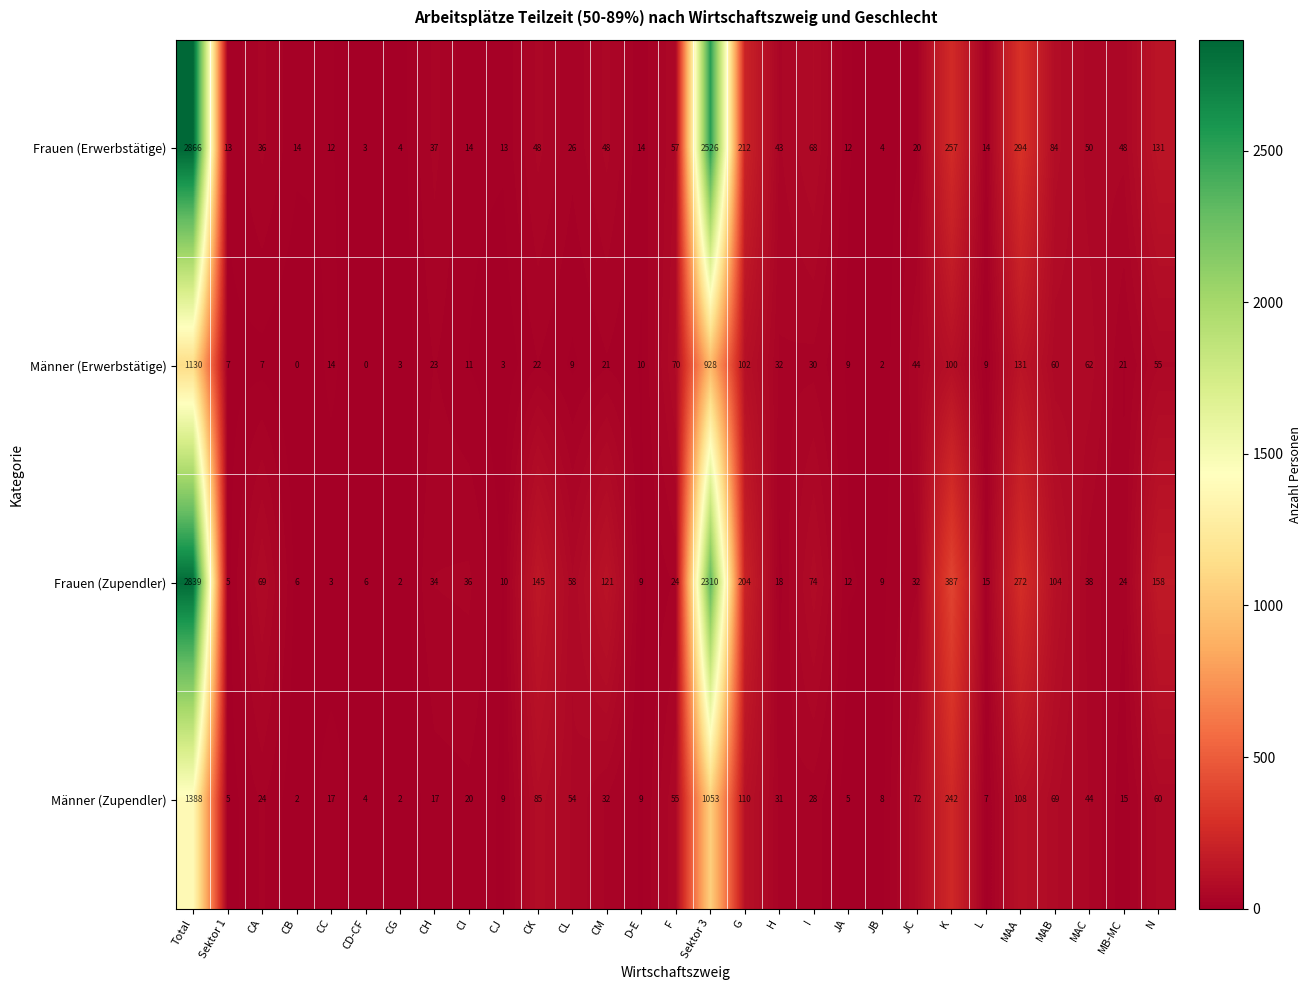

Rank the series by their maximum value, from highest to lowest.

Frauen (Erwerbstätige), Frauen (Zupendler), Männer (Zupendler), Männer (Erwerbstätige)